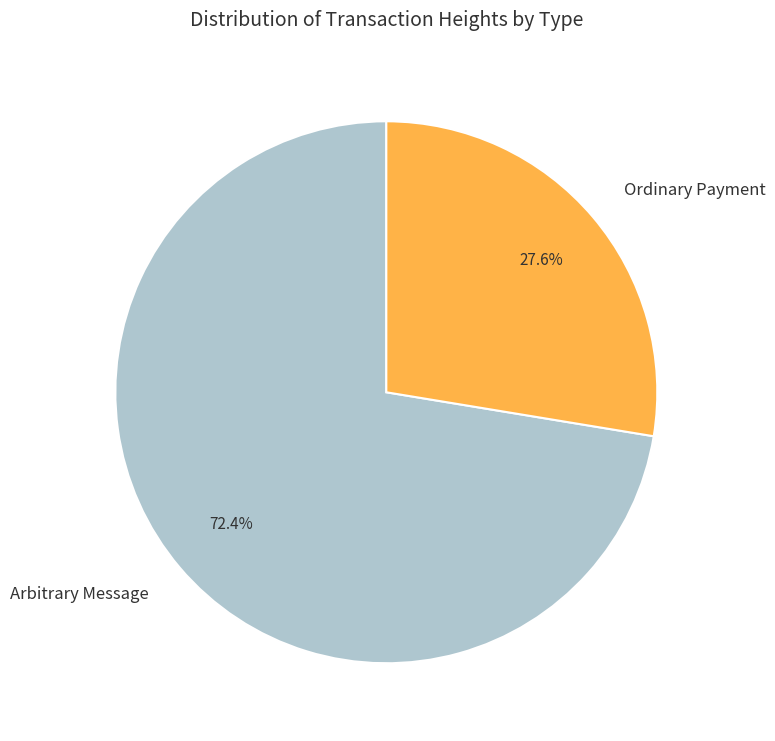

Count the number of slices in the pie.

2